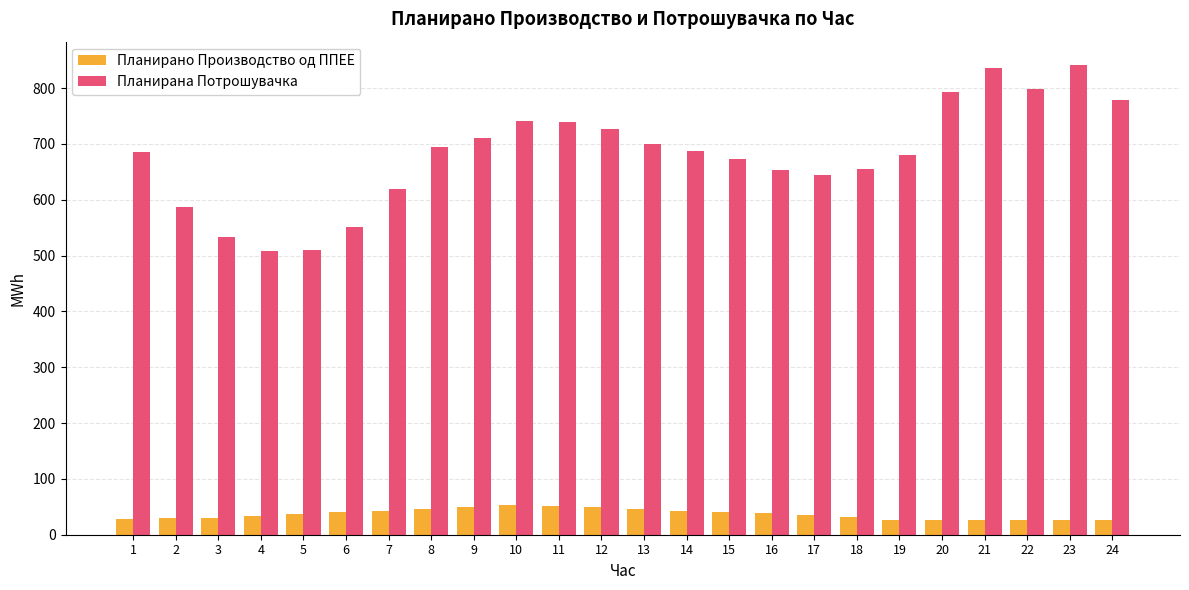

Which series changed the most between 4 and 22?

Планирана Потрошувачка